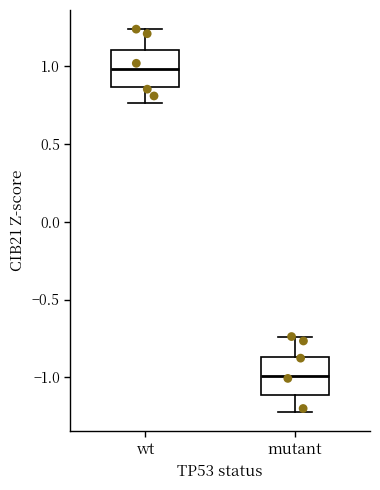

Where is the upper edge of the box for mutant on the y-axis? The values are not printed on the chart, so give them approximately, as read against the axis.

-0.85